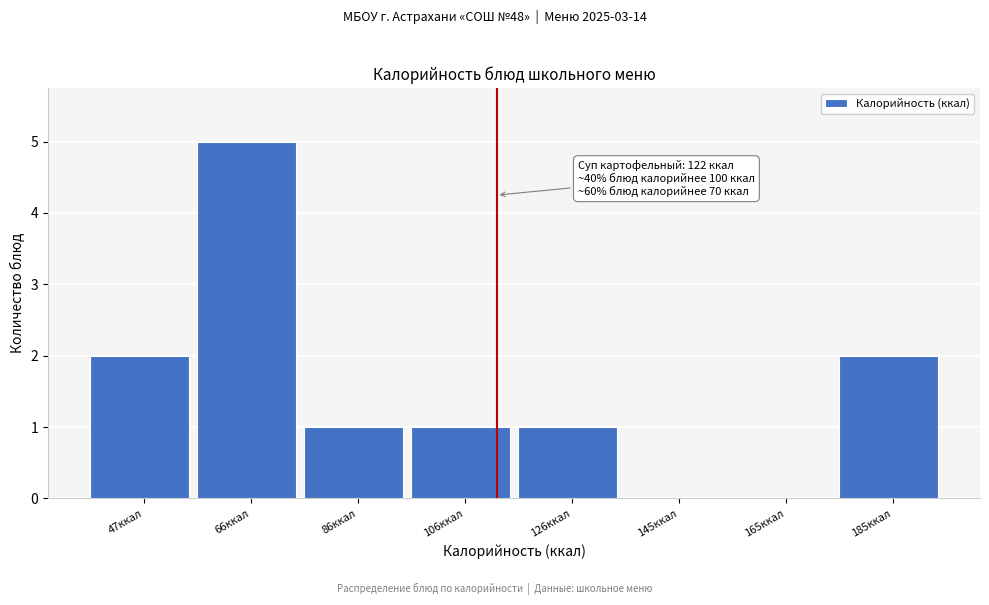

Reading left to right, list all the values displayed in this chart.

47ккал=2	66ккал=5	86ккал=1	106ккал=1	126ккал=1	145ккал=0	165ккал=0	185ккал=2